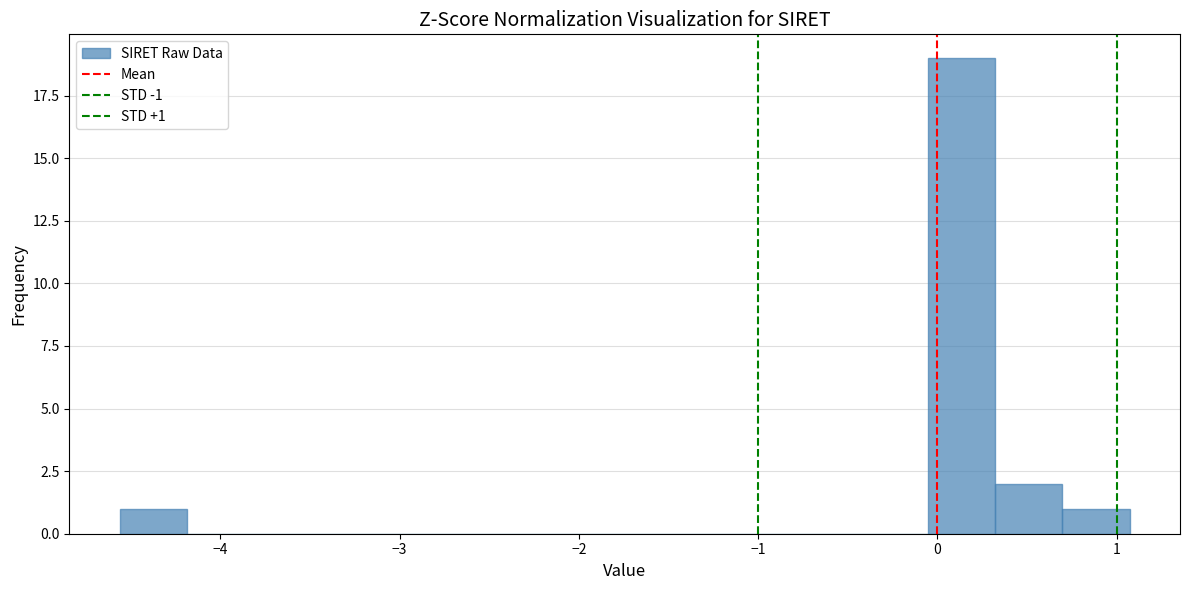

Around what value on the x-axis is the tallest bar? Give the approximate position of its centre, as read against the axis.

0.1